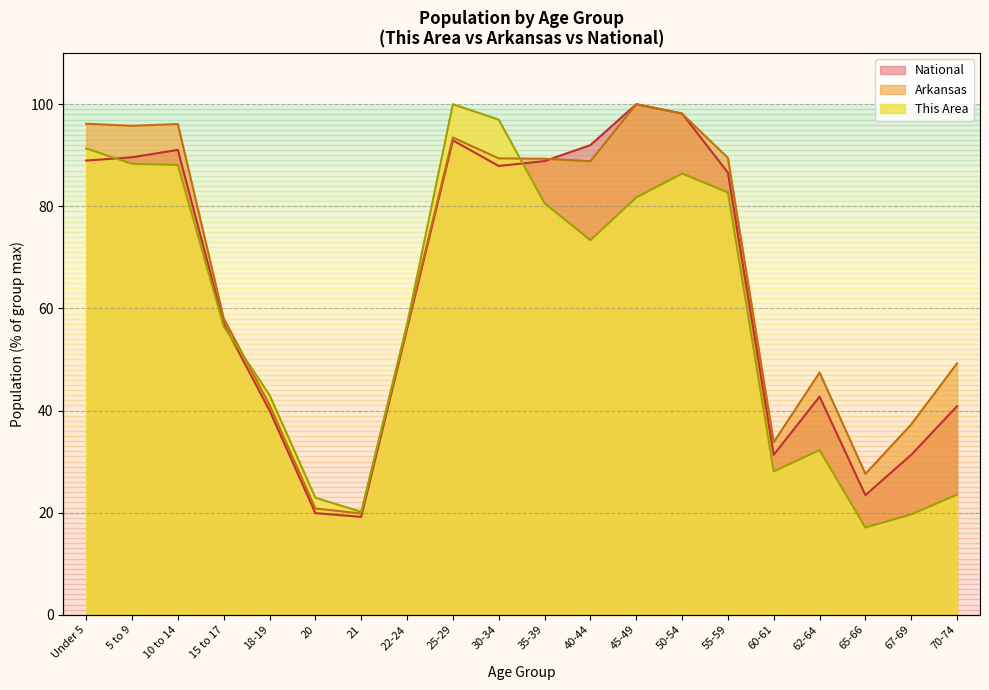

What is the value of the This Area point at the 8th from the left?

56.9